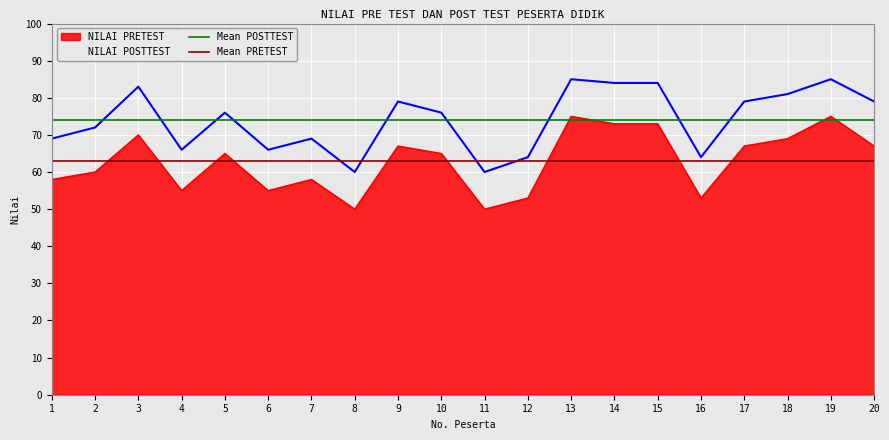

True or false: NILAI POSTTEST has a value of 60 at 11.

True